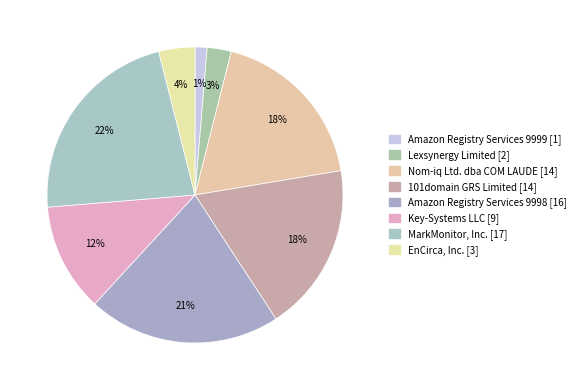

How many segments does this pie chart have?

8